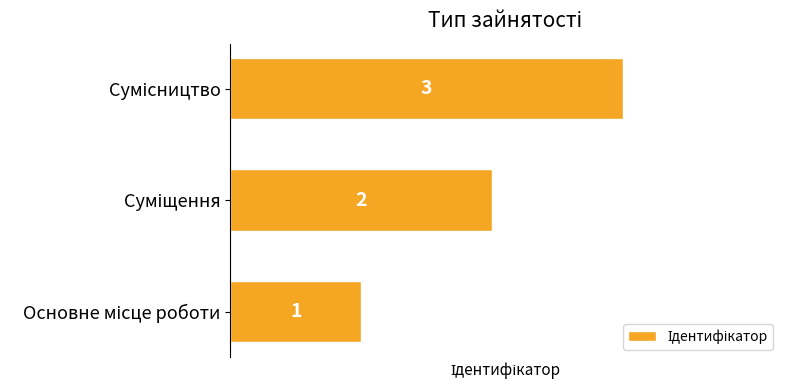

Count the values in the range 1 to 3.

3